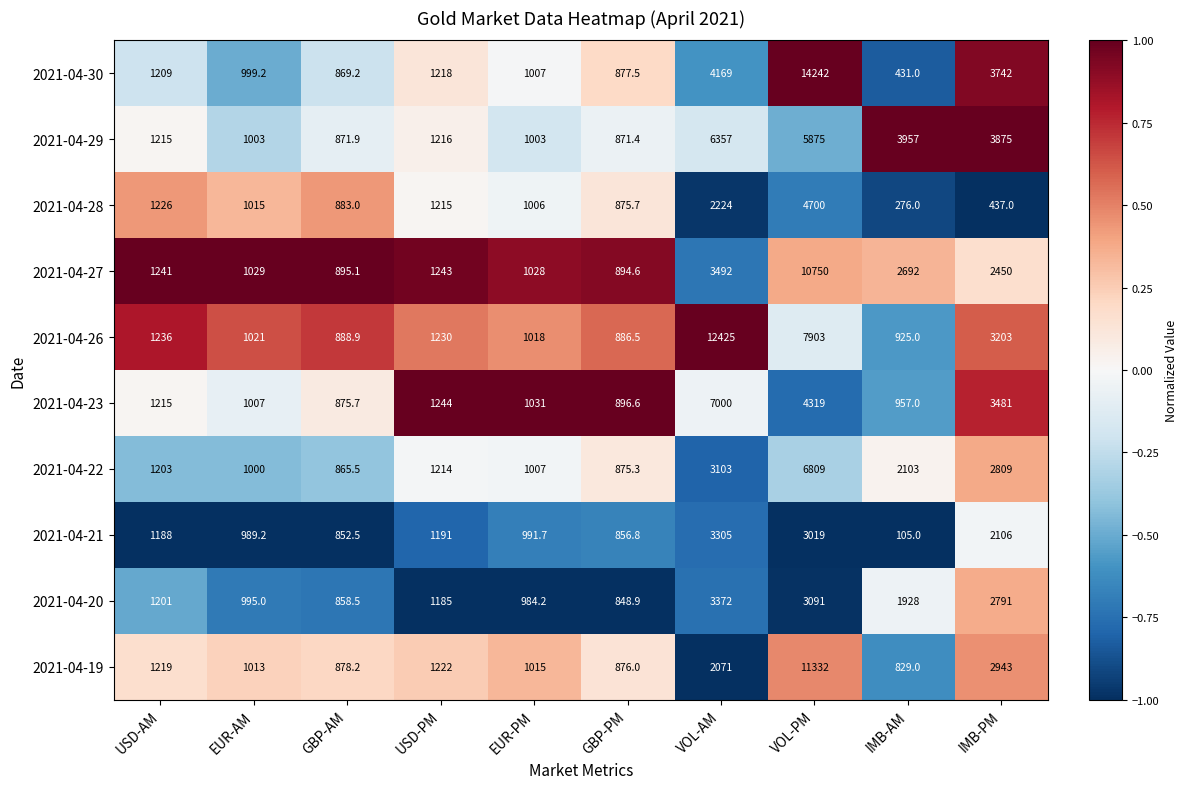

Which category has the lowest value across all series?

IMB-AM